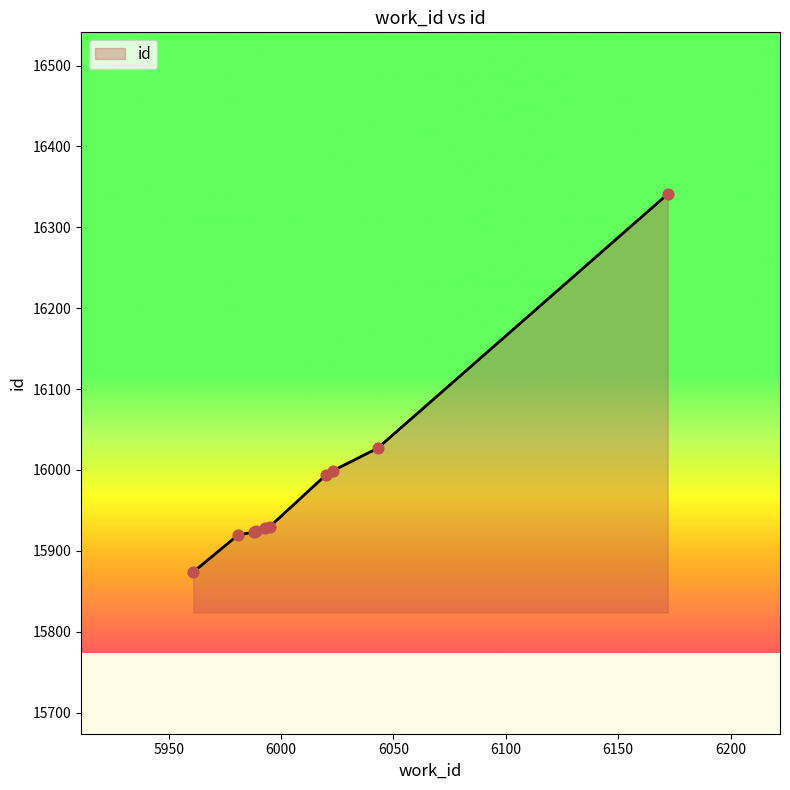

What is the greatest value displayed?

16341